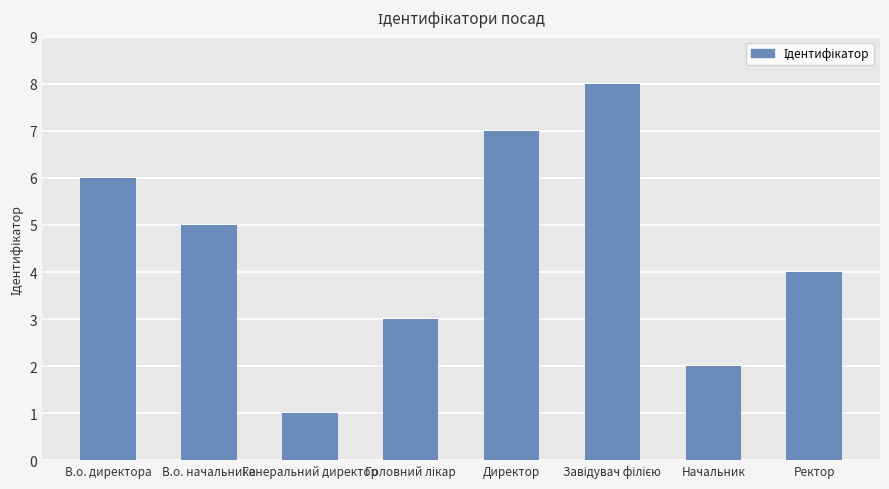

What is the label of the 5th bar from the left?

Директор